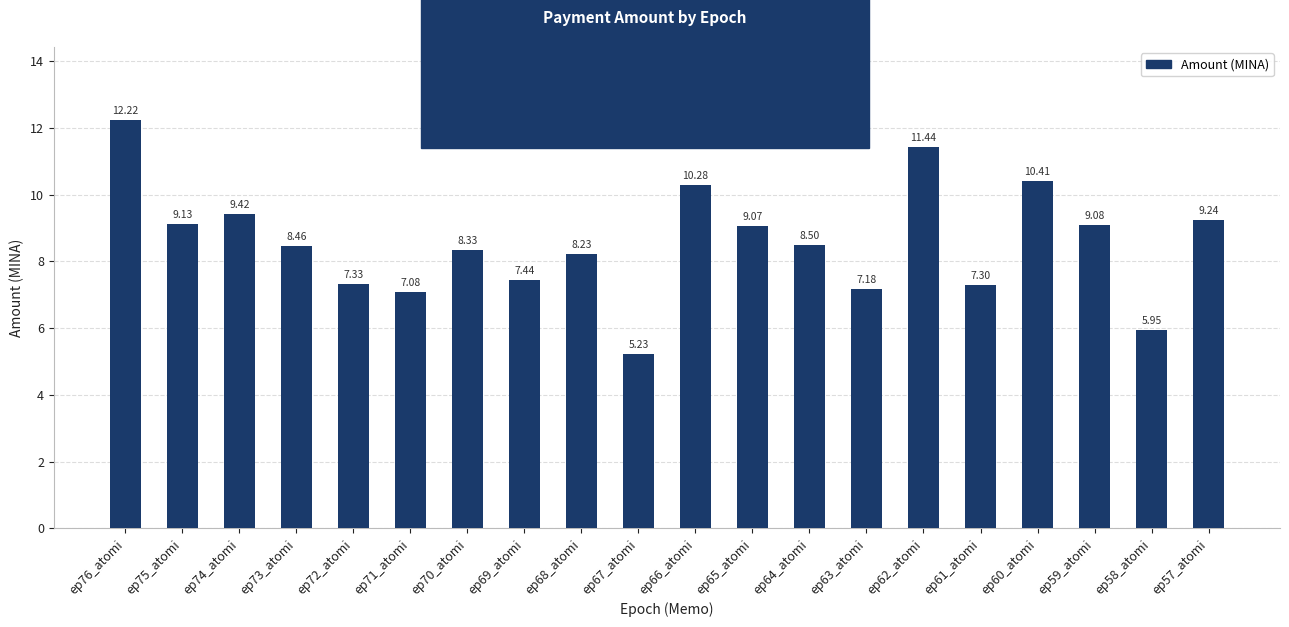

How many data points are less than 8?

7